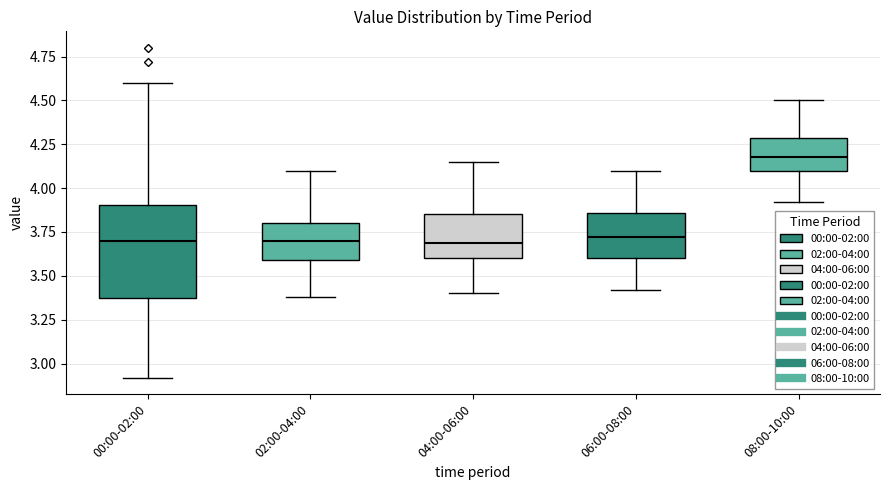

Reading left to right, transcribe this box plot: for each box, give where its median line is, the range the box spans, and where its two whiskers end, as read against the y-axis. The values are not printed on the chart, so give them approximately, as read against the axis.

00:00-02:00: median 3.70, box 3.40 to 3.90, whiskers 2.90 to 4.60
02:00-04:00: median 3.70, box 3.60 to 3.80, whiskers 3.40 to 4.10
04:00-06:00: median 3.70, box 3.60 to 3.85, whiskers 3.40 to 4.15
06:00-08:00: median 3.70, box 3.60 to 3.85, whiskers 3.40 to 4.10
08:00-10:00: median 4.20, box 4.10 to 4.30, whiskers 3.90 to 4.50